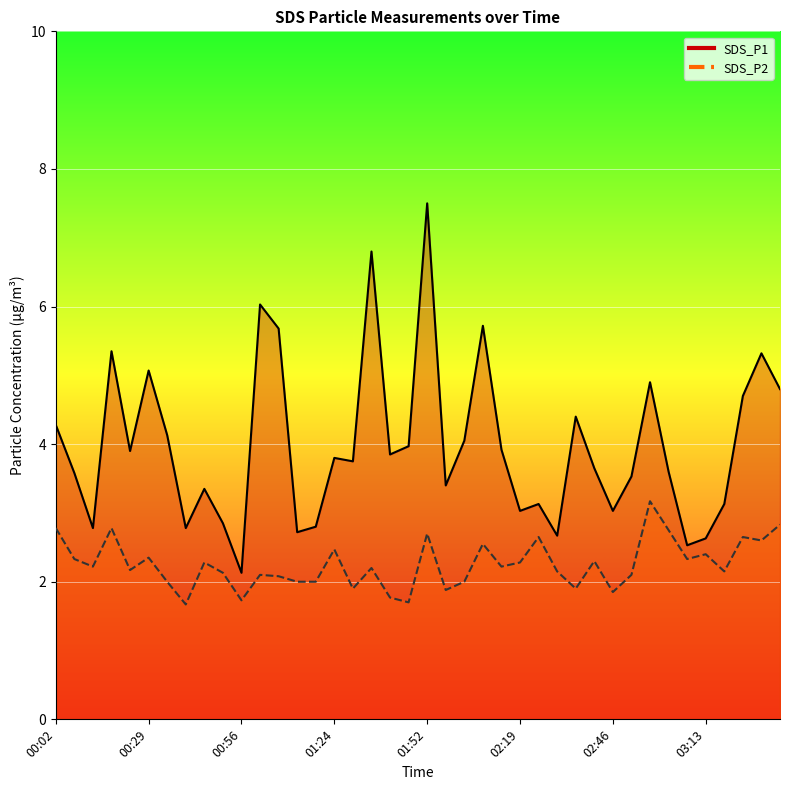

What is the value of the SDS_P2 point at the 31st from the left?

1.9